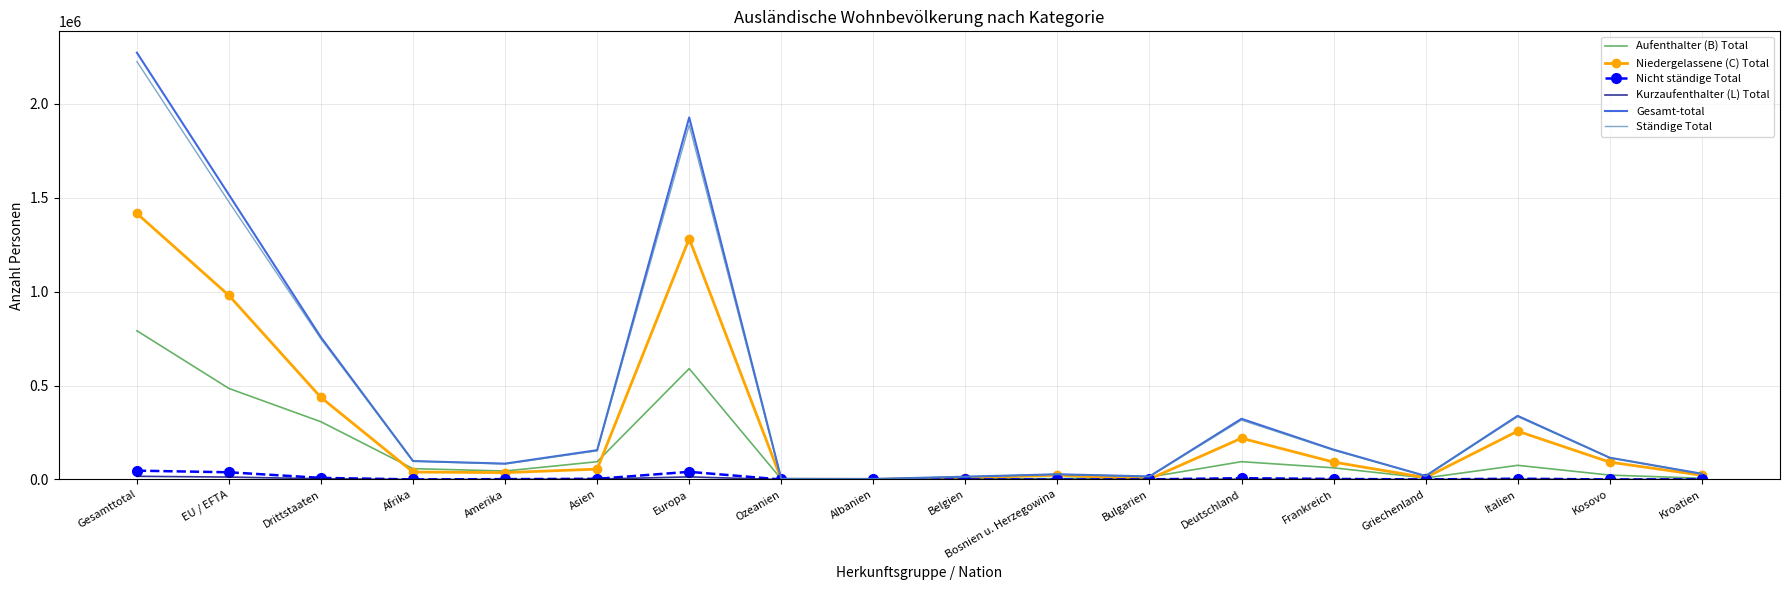

What is the maximum value shown in the chart?

2270427